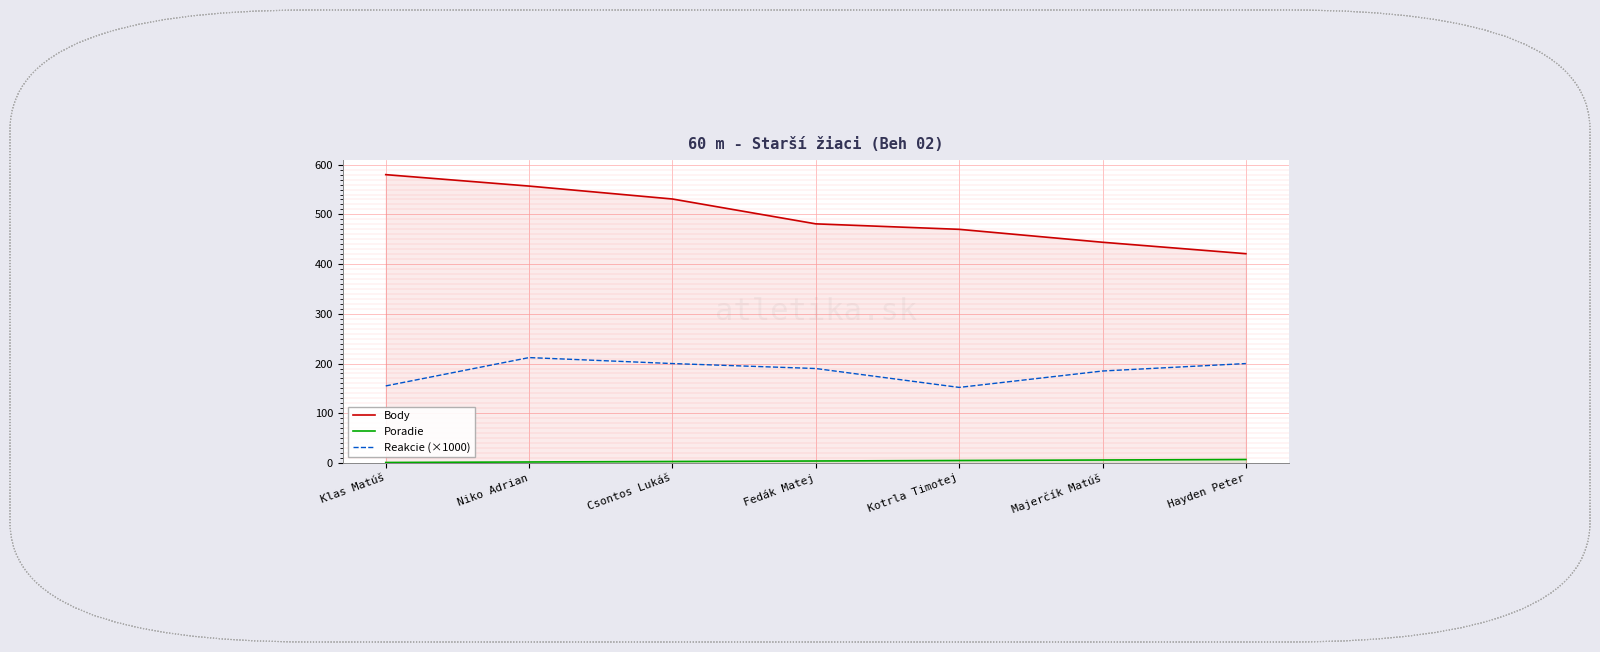

True or false: Body and Reakcie (×1000) cross at least once.

False